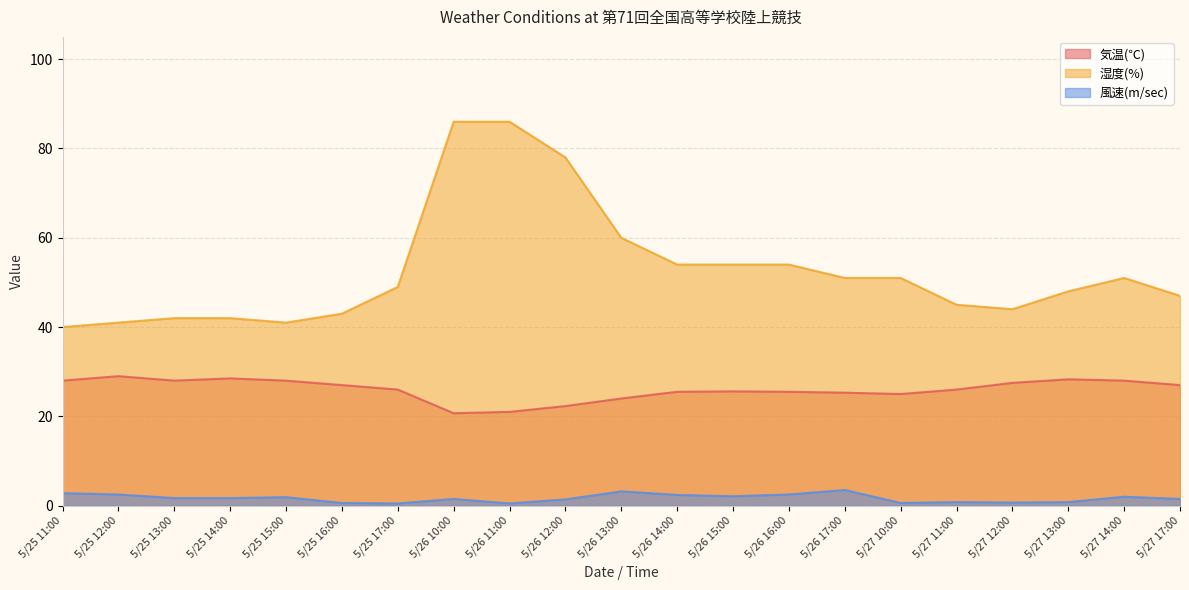

Reading right to left, what are all the values shown in this chart?

気温(℃): 5/27 17:00=27.0	5/27 14:00=28.0	5/27 13:00=28.3	5/27 12:00=27.5	5/27 11:00=26.0	5/27 10:00=25.0	5/26 17:00=25.3	5/26 16:00=25.5	5/26 15:00=25.6	5/26 14:00=25.5	5/26 13:00=24.0	5/26 12:00=22.3	5/26 11:00=21.0	5/26 10:00=20.7	5/25 17:00=26.0	5/25 16:00=27.0	5/25 15:00=28.0	5/25 14:00=28.5	5/25 13:00=28.0	5/25 12:00=29.0	5/25 11:00=28.0
湿度(%): 5/27 17:00=47.0	5/27 14:00=51.0	5/27 13:00=48.0	5/27 12:00=44.0	5/27 11:00=45.0	5/27 10:00=51.0	5/26 17:00=51.0	5/26 16:00=54.0	5/26 15:00=54.0	5/26 14:00=54.0	5/26 13:00=60.0	5/26 12:00=78.0	5/26 11:00=86.0	5/26 10:00=86.0	5/25 17:00=49.0	5/25 16:00=43.0	5/25 15:00=41.0	5/25 14:00=42.0	5/25 13:00=42.0	5/25 12:00=41.0	5/25 11:00=40.0
風速(m/sec): 5/27 17:00=1.5	5/27 14:00=2.0	5/27 13:00=0.8	5/27 12:00=0.7	5/27 11:00=0.8	5/27 10:00=0.6	5/26 17:00=3.5	5/26 16:00=2.5	5/26 15:00=2.1	5/26 14:00=2.4	5/26 13:00=3.2	5/26 12:00=1.4	5/26 11:00=0.5	5/26 10:00=1.5	5/25 17:00=0.5	5/25 16:00=0.6	5/25 15:00=1.9	5/25 14:00=1.7	5/25 13:00=1.7	5/25 12:00=2.5	5/25 11:00=2.8